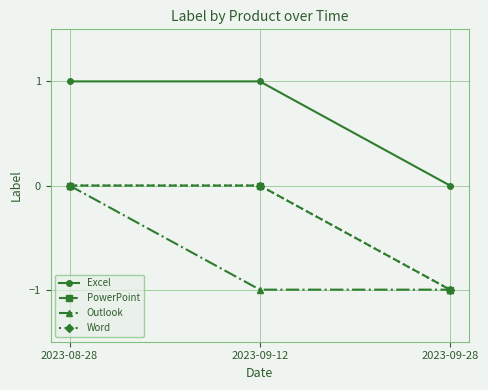

At which category does the chart reach its peak across all series?

2023-08-28